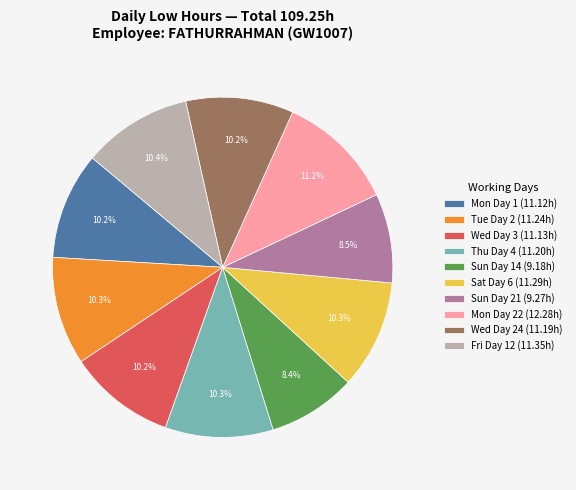

What is the largest slice in the pie chart?

Mon Day 22